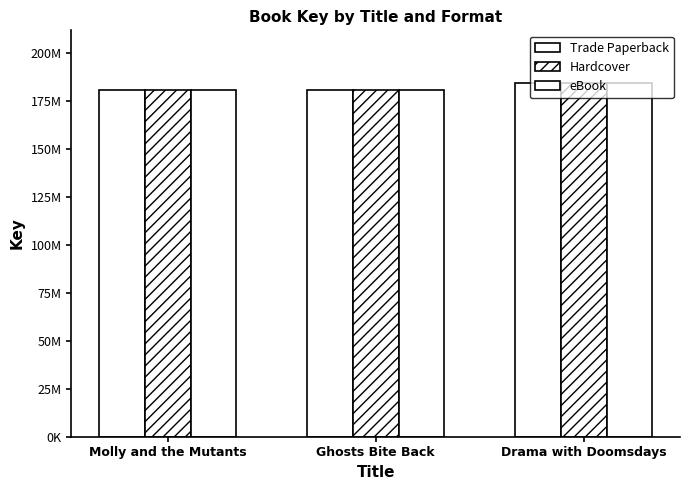

Does the chart contain any negative values?

No